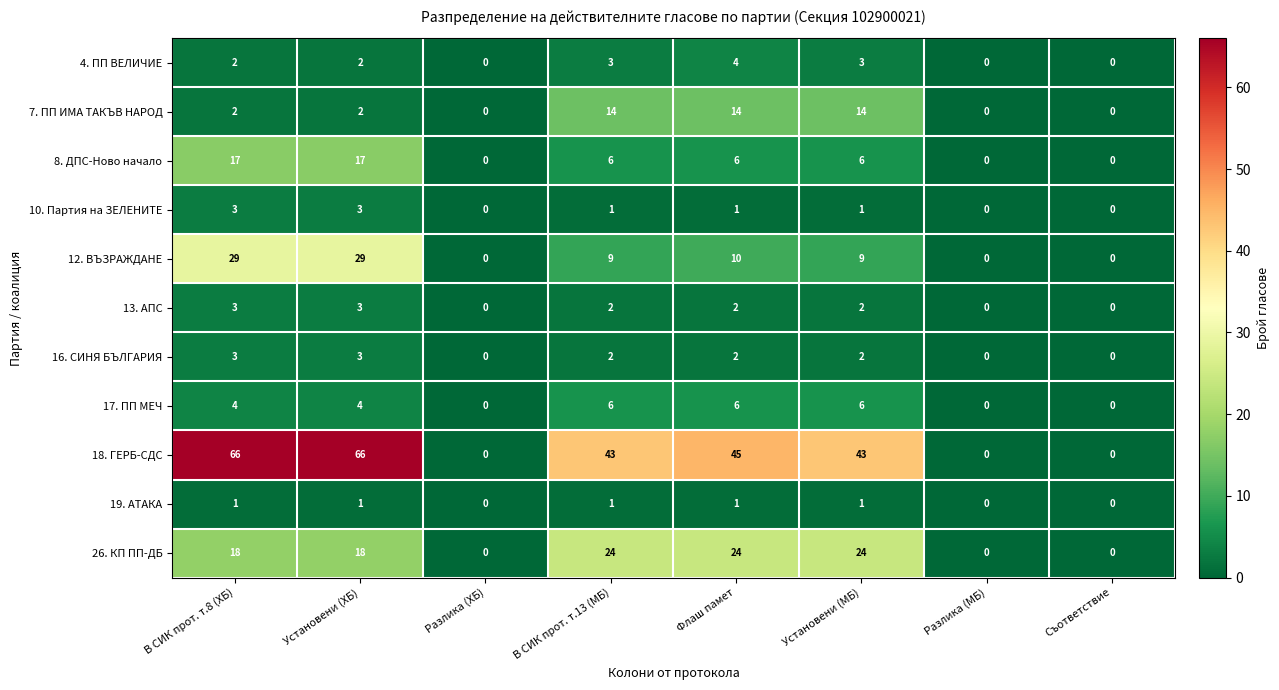

What is the difference between the maximum and second lowest values in the 18. ГЕРБ-СДС series?

66